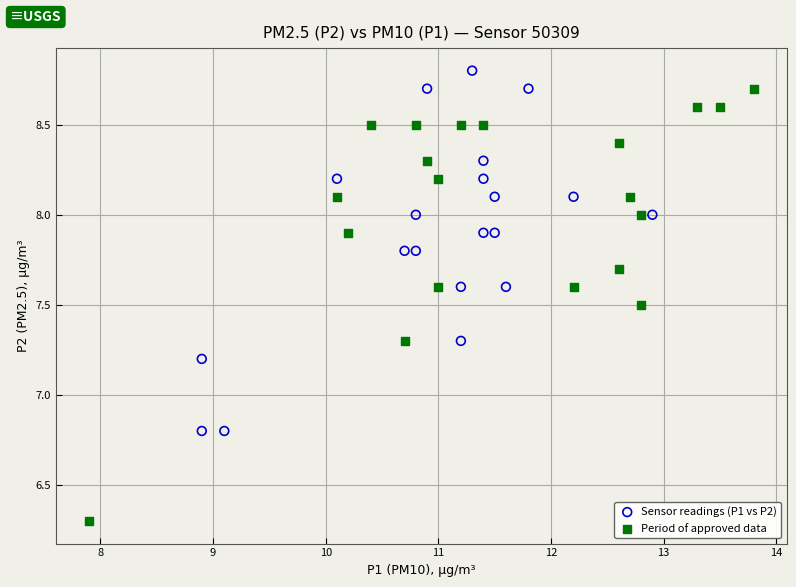

Which series has the largest Y range (max minus min)?

Period of approved data